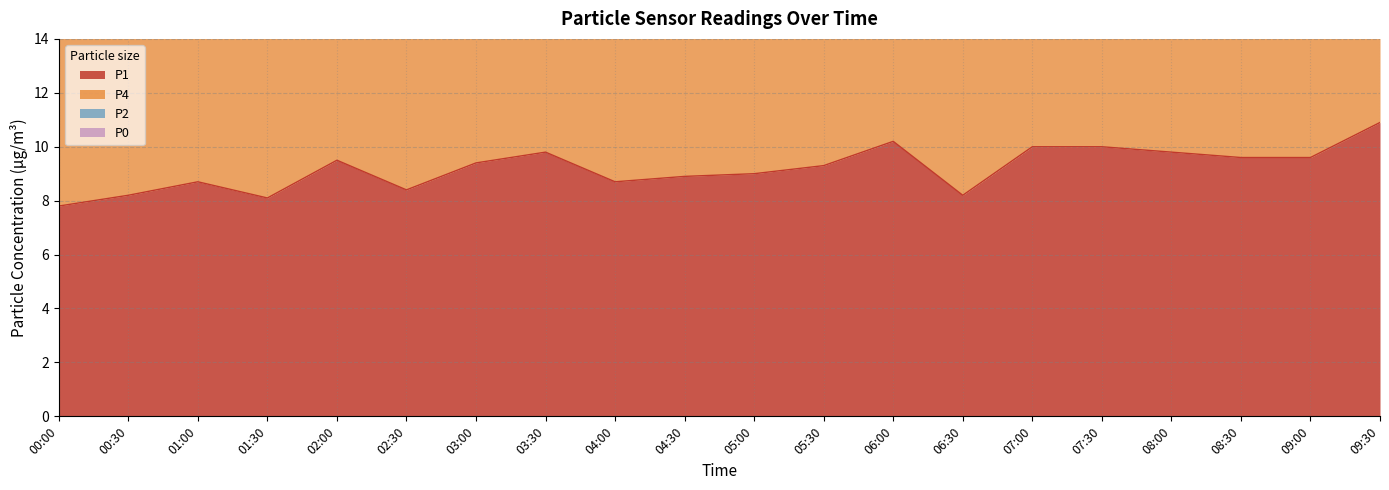

Between 01:00 and 09:30, which is larger?

09:30